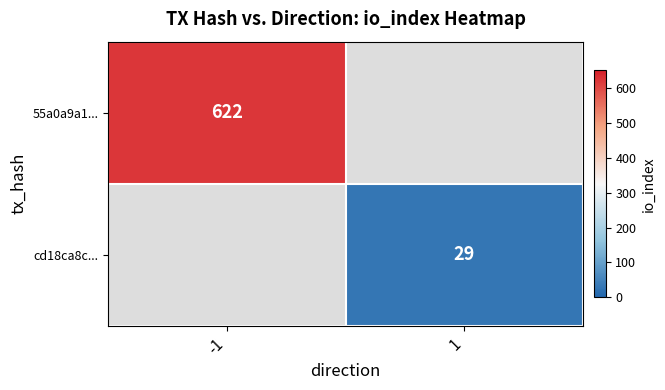

True or false: cd18ca8c... has a value of 29 at 1.

True